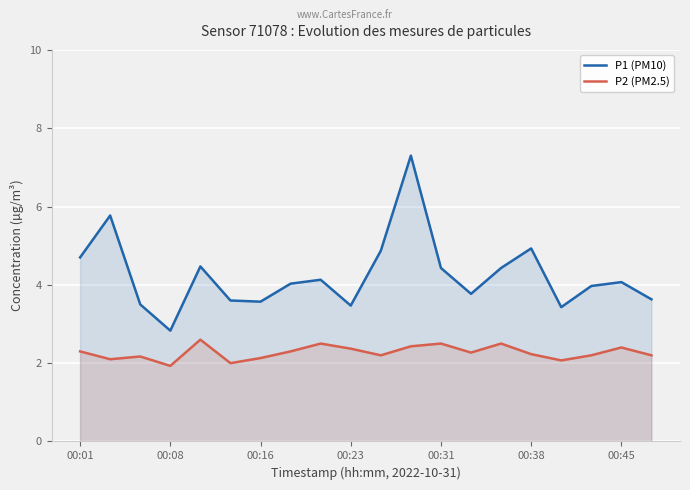

Rank the series by their average value, from highest to lowest.

P1 (PM10), P2 (PM2.5)